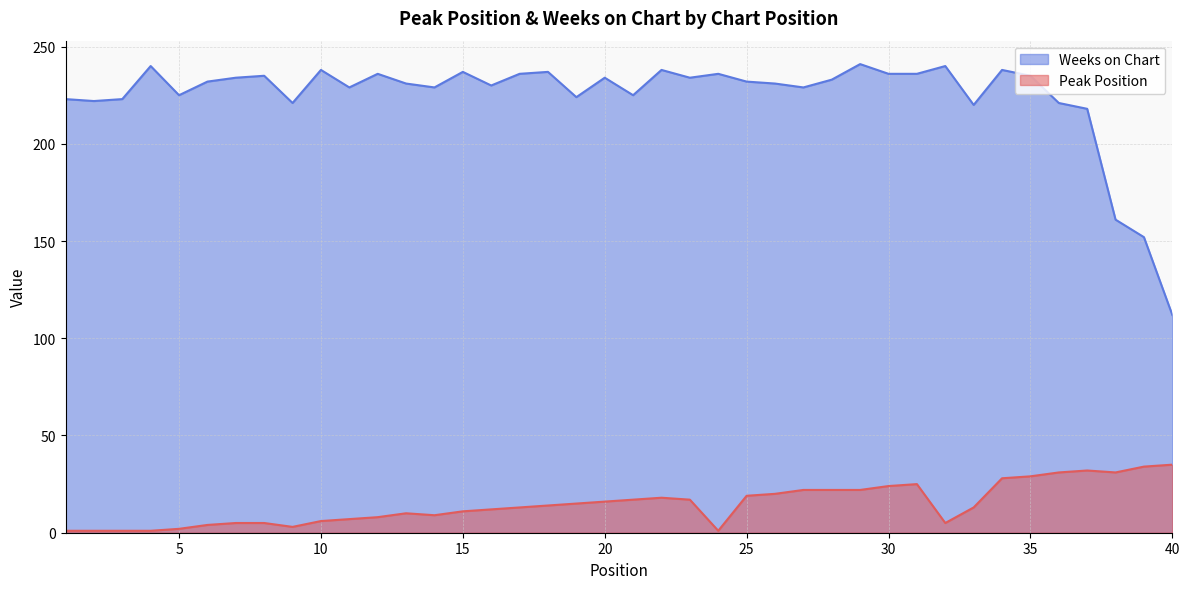

The value of Weeks on Chart at 28 is 89. True or false?

False